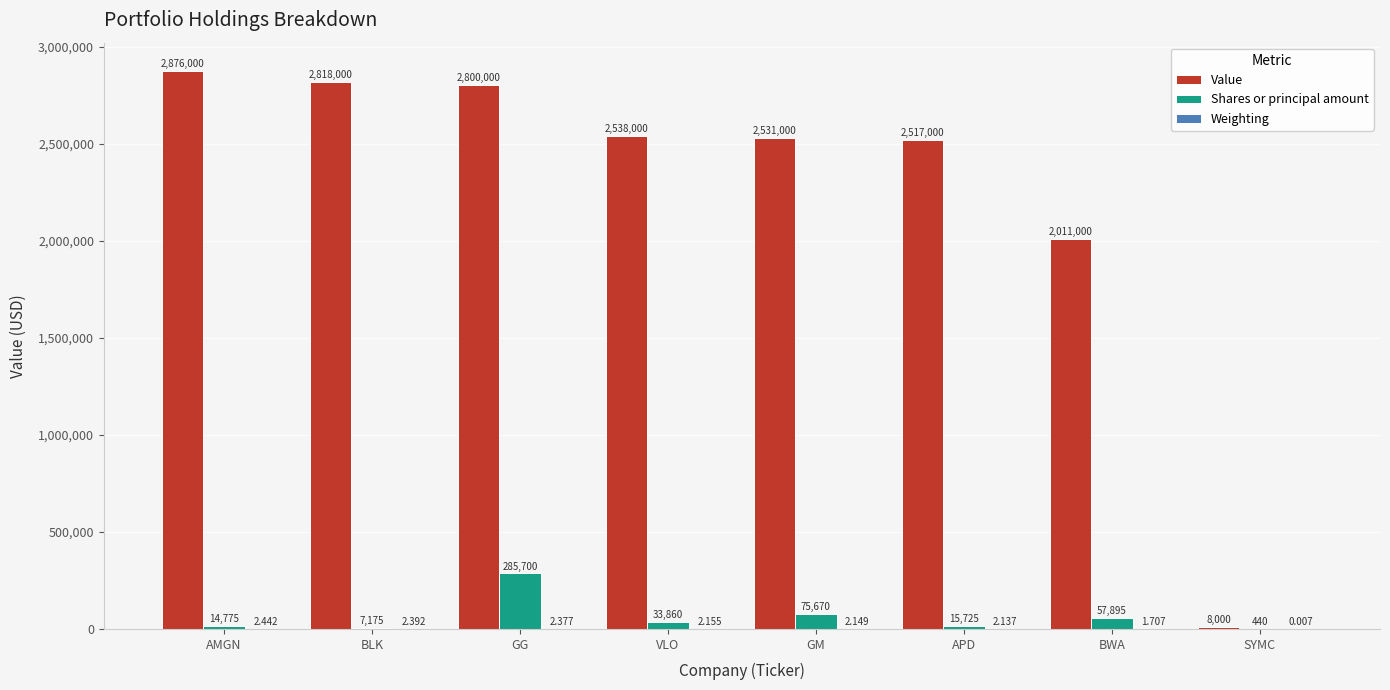

At which label does Shares or principal amount first exceed 33860?

GG